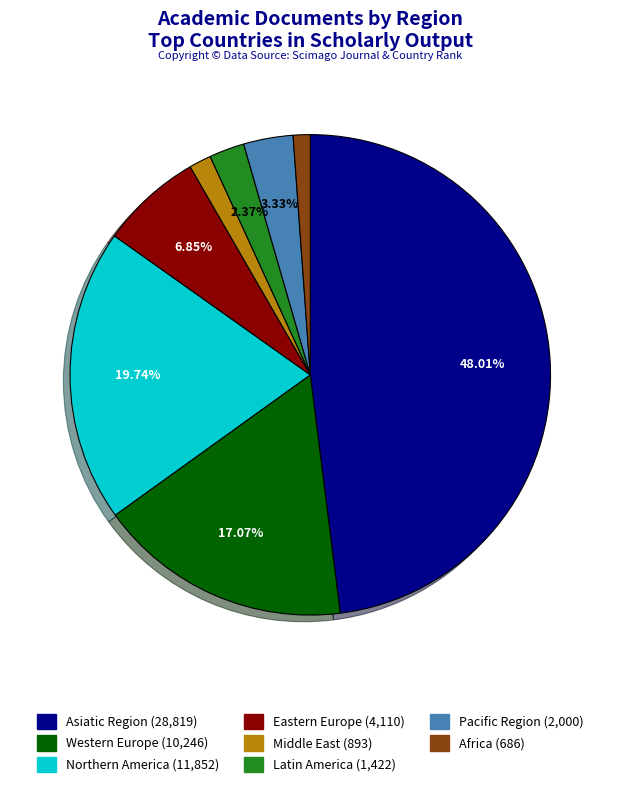

To the nearest percent, what percentage of the pie is Latin America?

2%